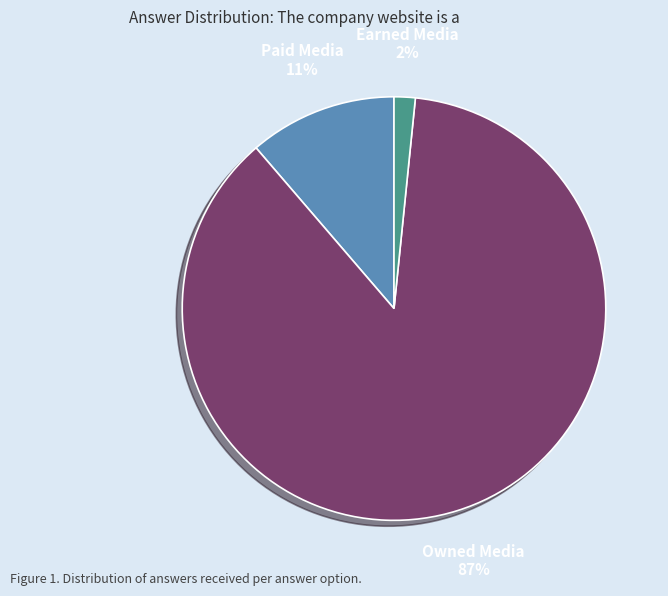

Rank the categories by value from highest to lowest.

Owned Media, Paid Media, Earned Media